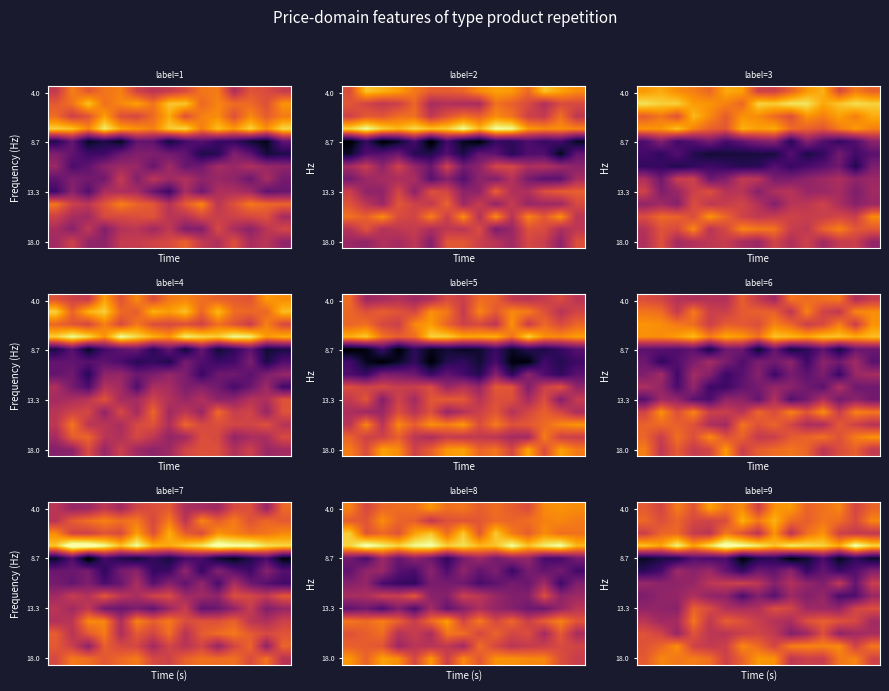

At how many categories does at least one series exceed 11?

15